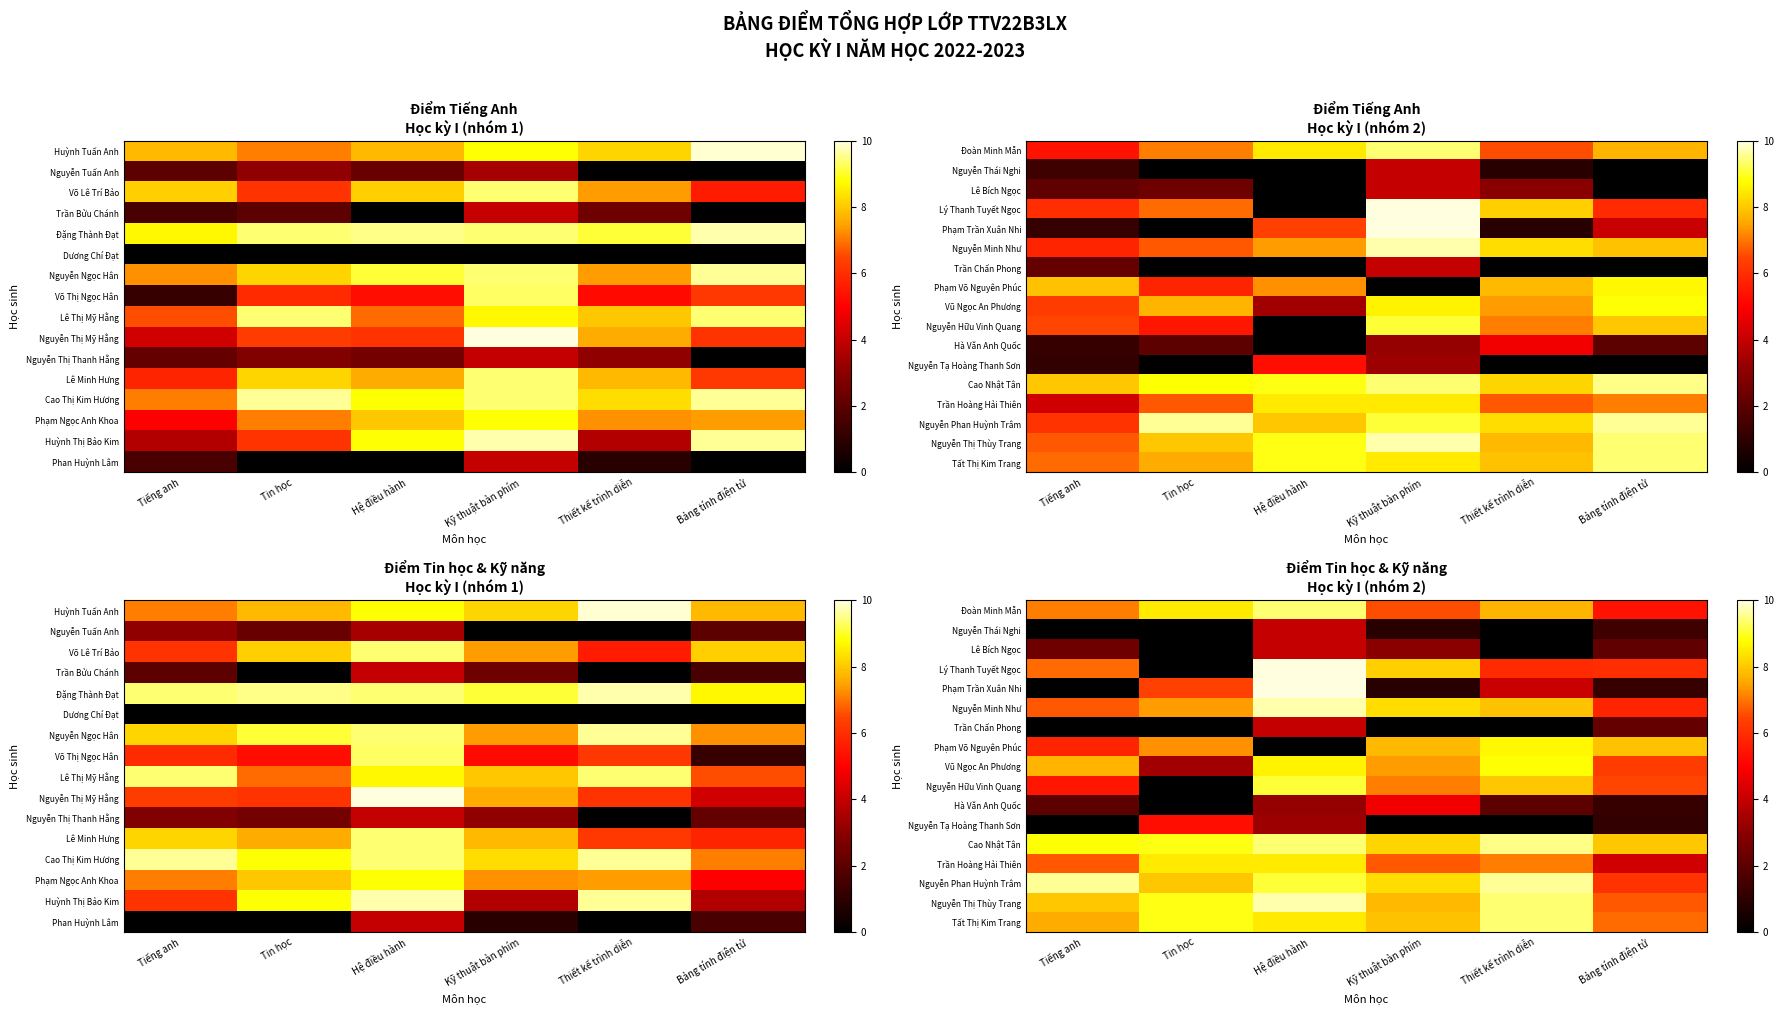

What is the maximum value for Đoàn Minh Mẫn?

9.4